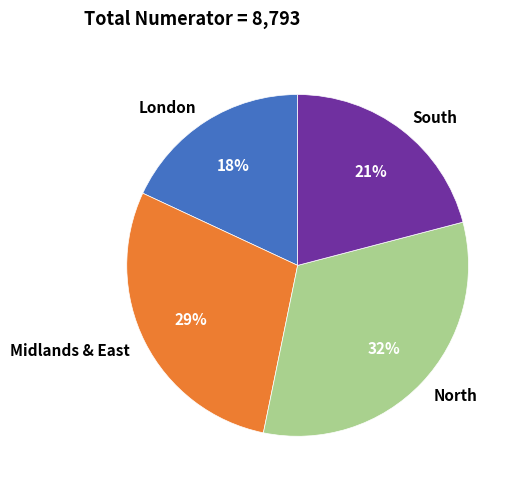

True or false: North accounts for 27% of the total.

False